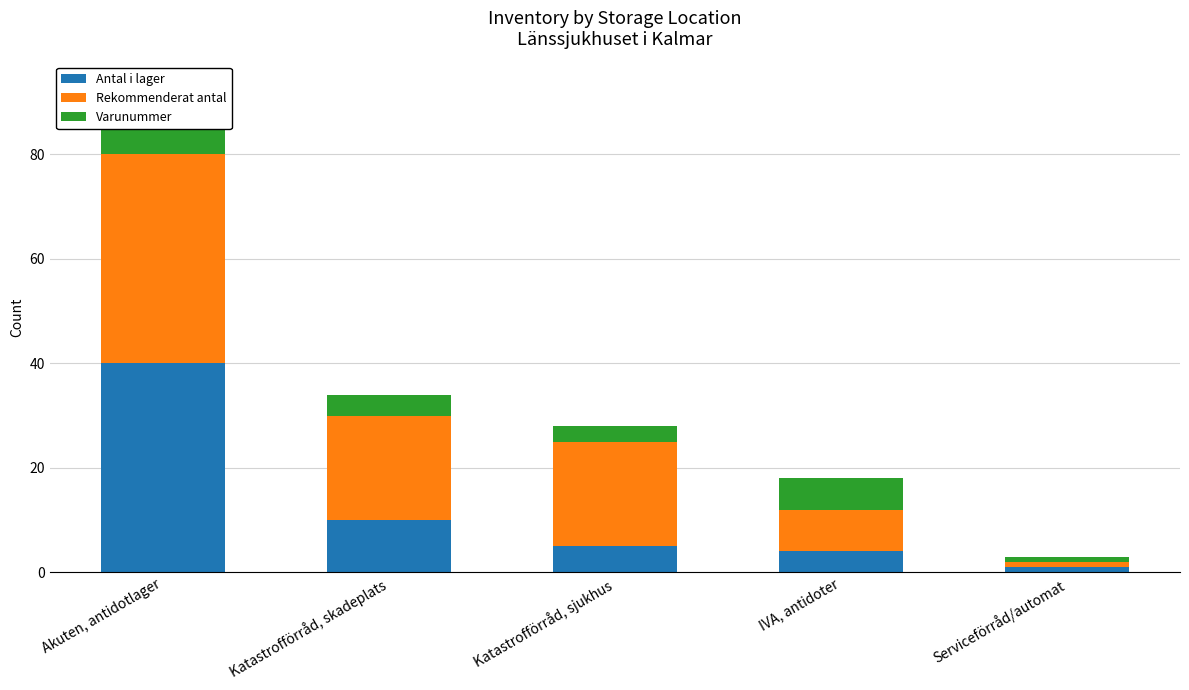

At which label does Antal i lager reach its minimum?

Serviceförråd/automat